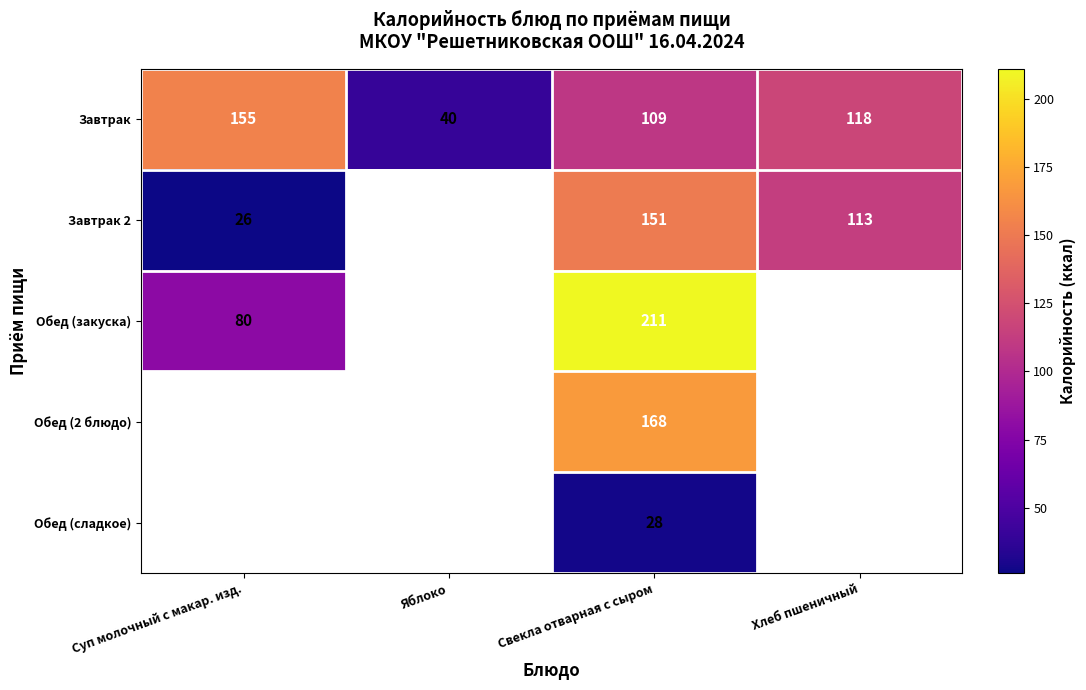

Between Суп молочный с макар. изд. and Свекла отварная с сыром, which is larger?

Суп молочный с макар. изд.